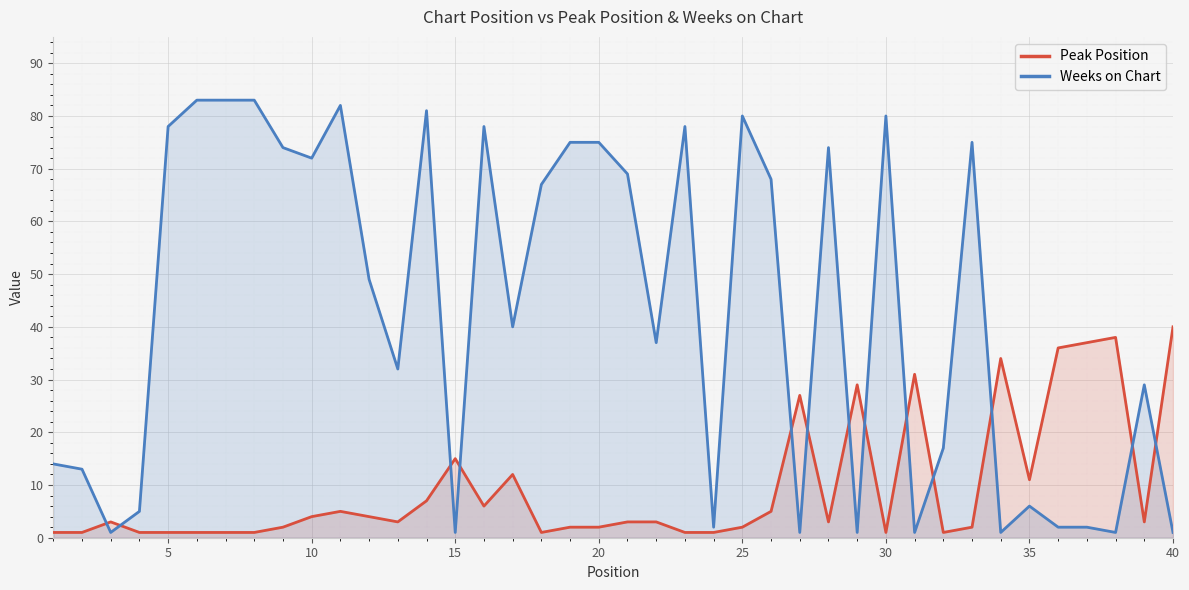

Which series ends up on top after the final intersection of Peak Position and Weeks on Chart?

Peak Position